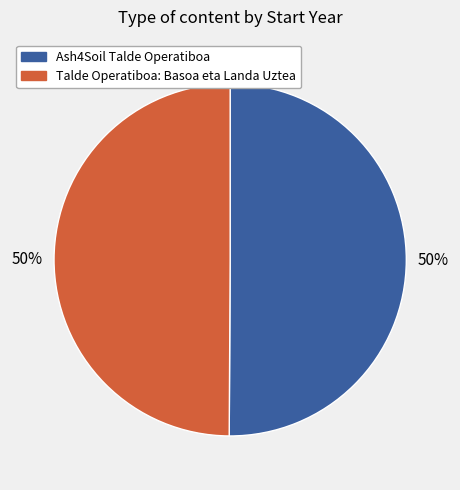

Approximately how many times larger is the value at Ash4Soil Talde Operatiboa compared to Talde Operatiboa: Basoa eta Landa Uztea?

1.0